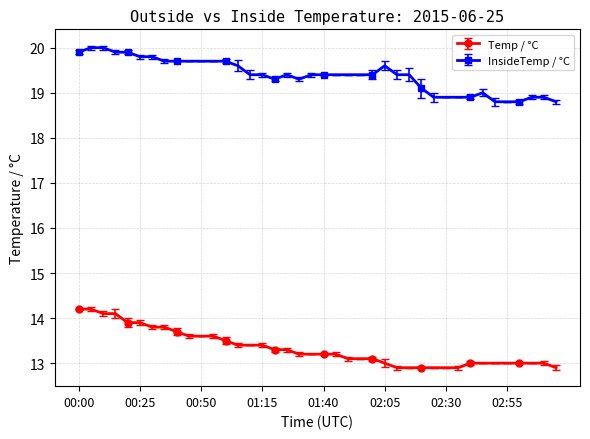

True or false: InsideTemp / °C and Temp / °C intersect in this chart.

False